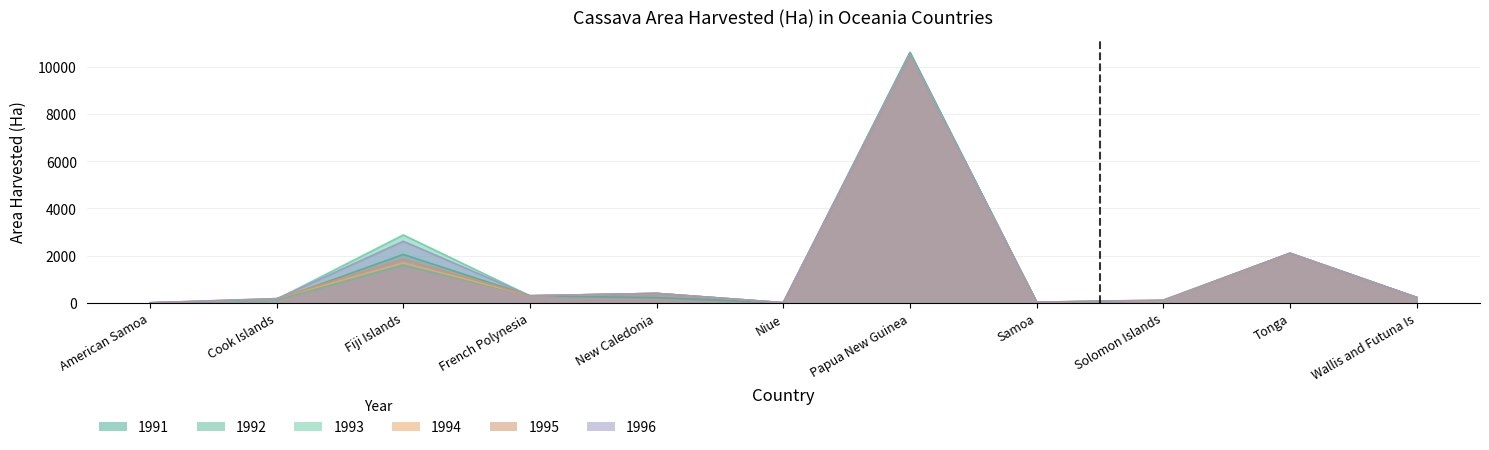

At Tonga, list the series in order from largest to smallest.

1991, 1992, 1993, 1994, 1995, 1996